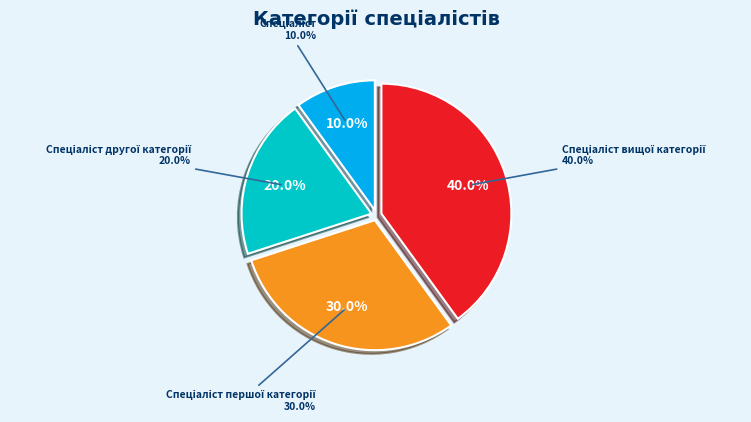

Rank the categories by value from lowest to highest.

Спеціаліст, Спеціаліст другої категорії, Спеціаліст першої категорії, Спеціаліст вищої категорії